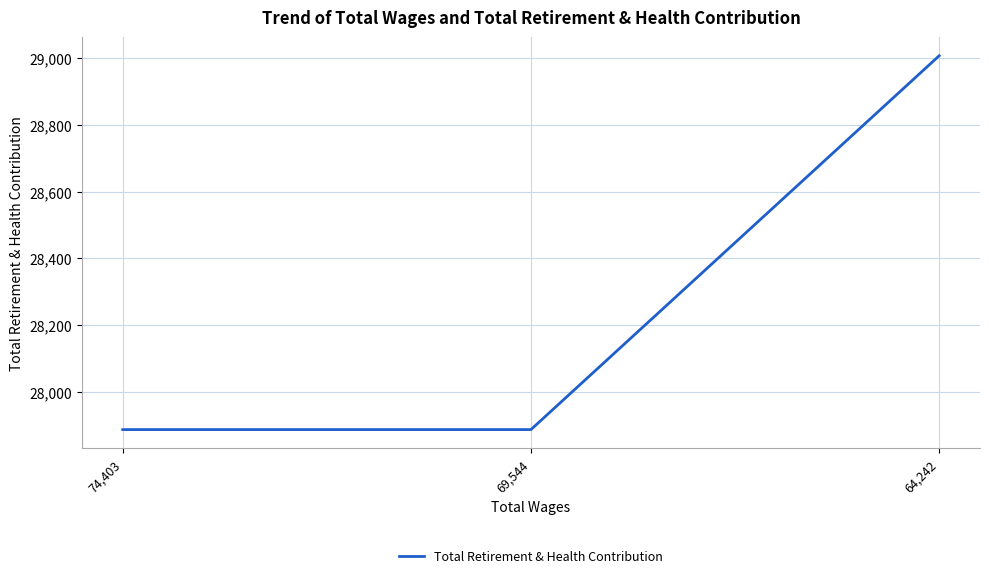

Is this an area chart (filled region under the line)?

No